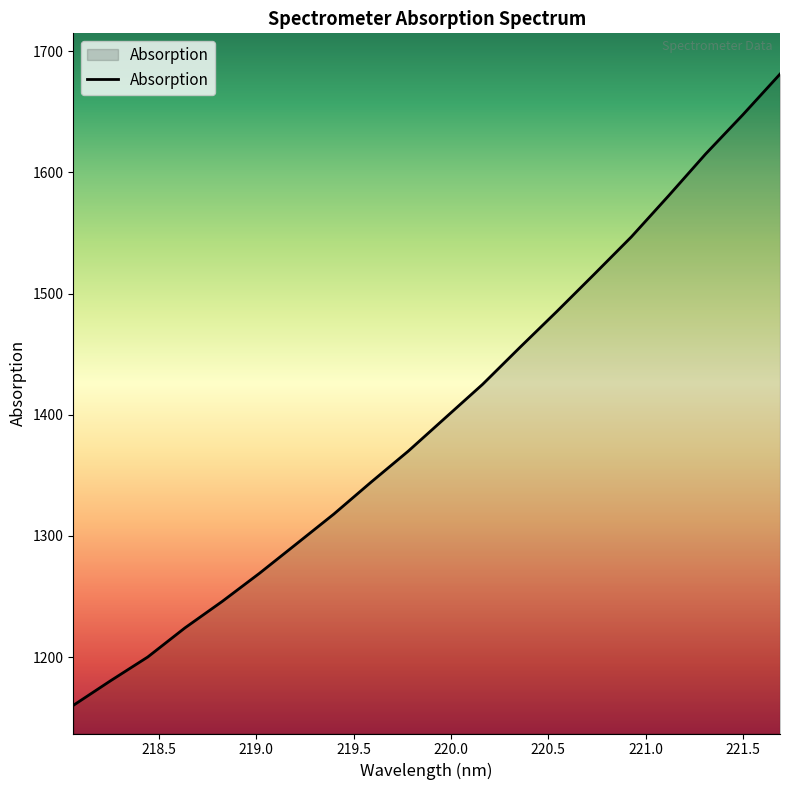

What is the maximum value shown in the chart?

1681.1